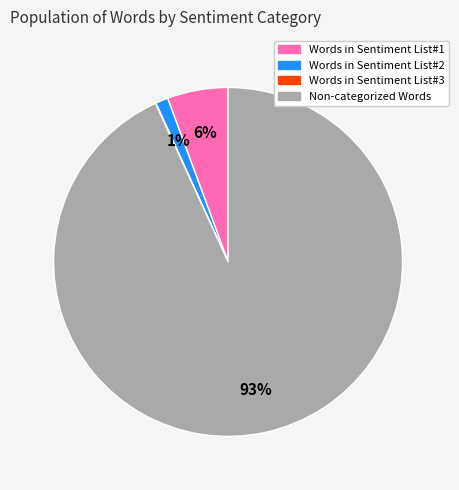

Is there a majority slice in this chart?

Yes